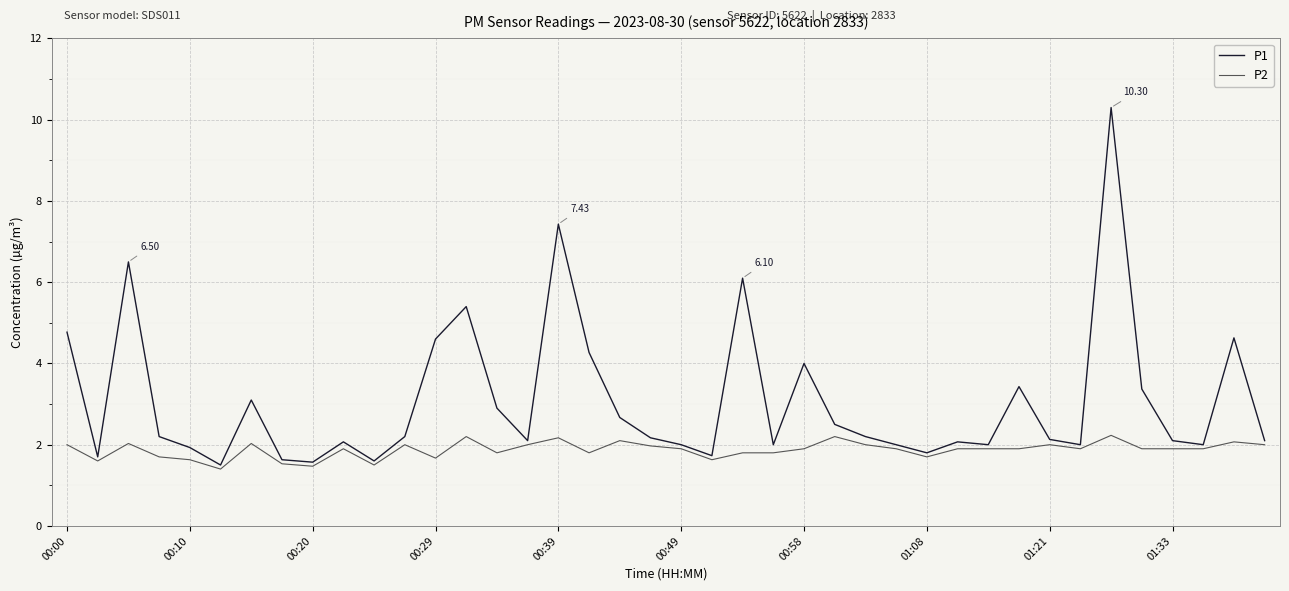

Which series has the largest range (max minus min)?

P1